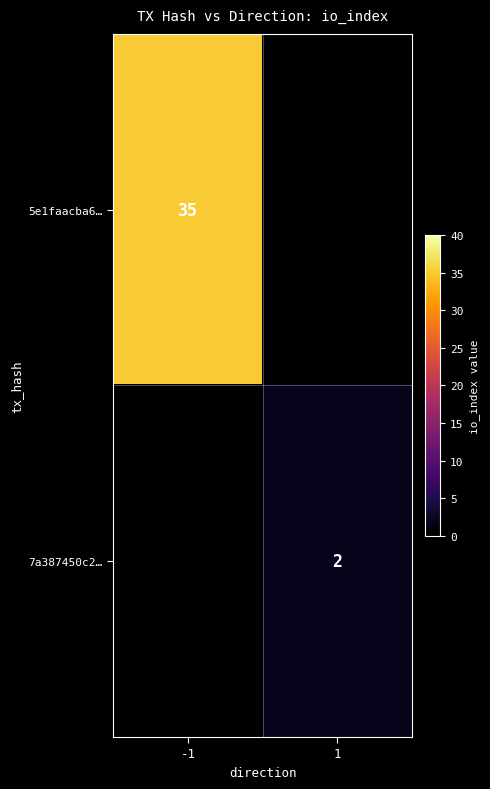

The value of 7a387450c2… at 1 is 3. True or false?

False